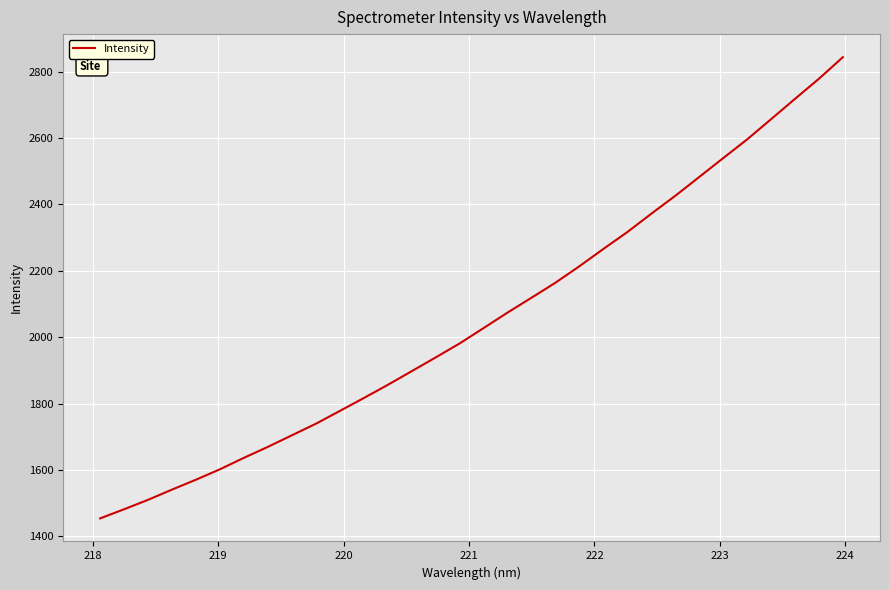

What is the smallest value displayed?

1454.5